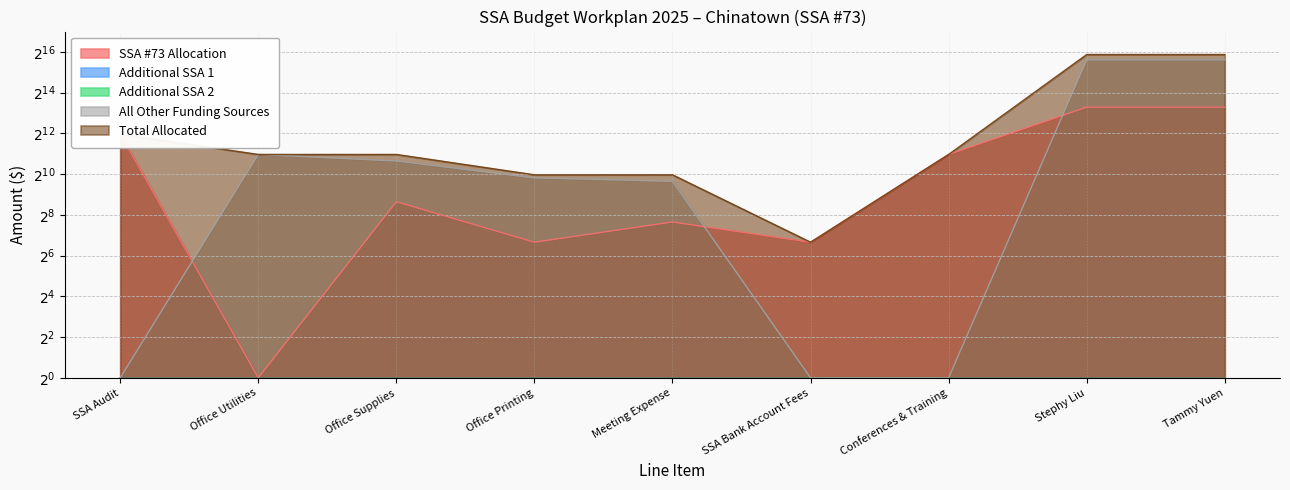

Reading left to right, list all the values displayed in this chart.

SSA #73 Allocation: SSA Audit=4001	Office Utilities=1	Office Supplies=401	Office Printing=101	Meeting Expense=201	SSA Bank Account Fees=101	Conferences & Training=2001	Stephy Liu=10001	Tammy Yuen=10001
All Other Funding Sources: SSA Audit=1	Office Utilities=2001	Office Supplies=1601	Office Printing=901	Meeting Expense=801	SSA Bank Account Fees=1	Conferences & Training=1	Stephy Liu=50001	Tammy Yuen=50001
Total Allocated: SSA Audit=4001	Office Utilities=2001	Office Supplies=2001	Office Printing=1001	Meeting Expense=1001	SSA Bank Account Fees=101	Conferences & Training=2001	Stephy Liu=60001	Tammy Yuen=60001